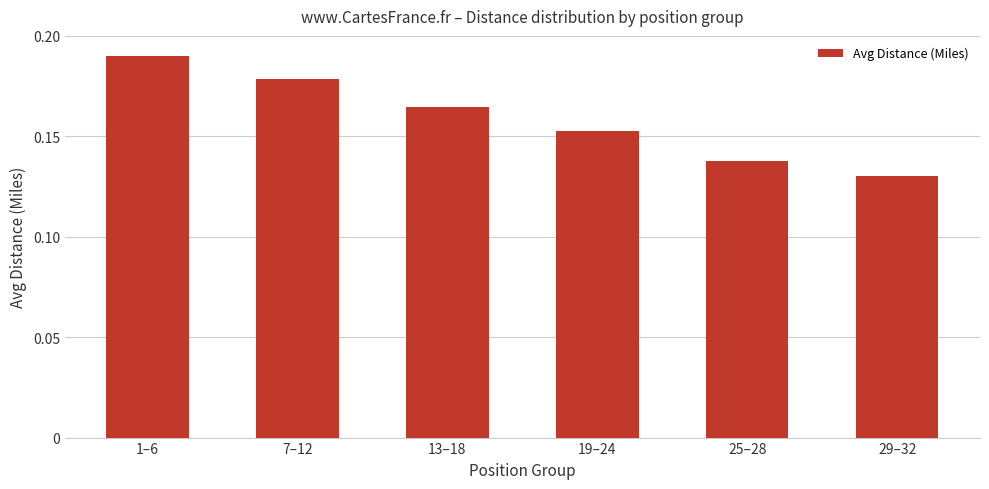

Rank the categories by value from highest to lowest.

1–6, 7–12, 13–18, 19–24, 25–28, 29–32